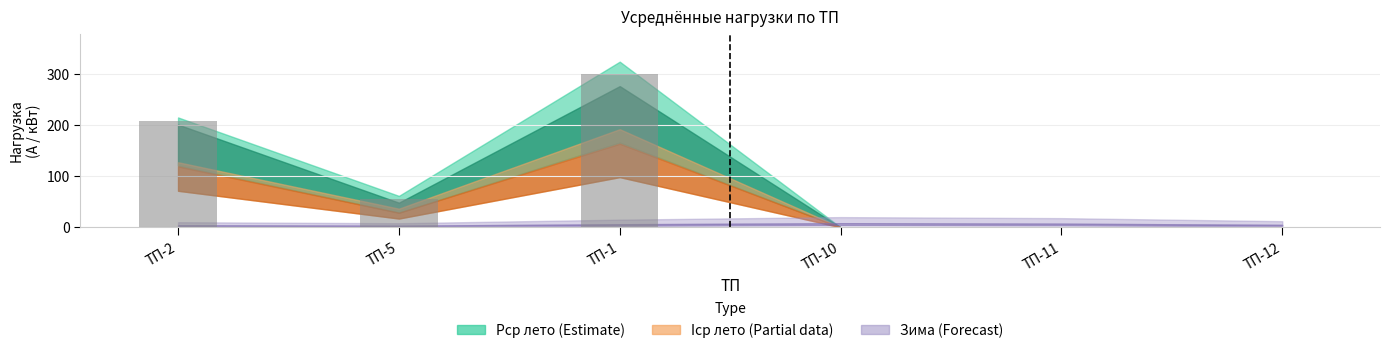

Reading left to right, what are all the values shown in this chart?

ТП-2=208.7	ТП-5=55.0	ТП-1=301.2	ТП-10=0.0	ТП-11=0.0	ТП-12=0.0